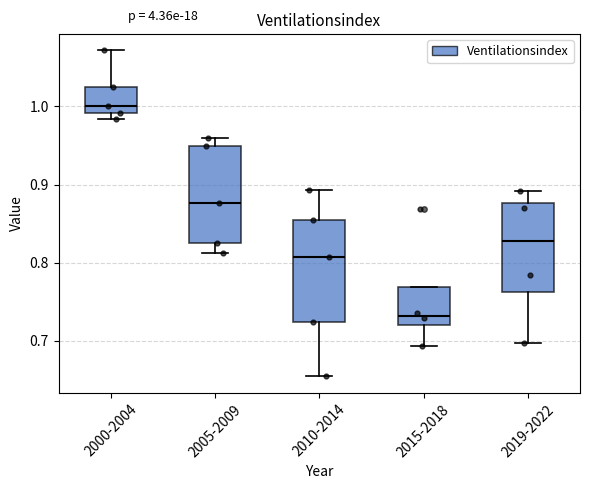

Which box has the lowest median line?

2015-2018